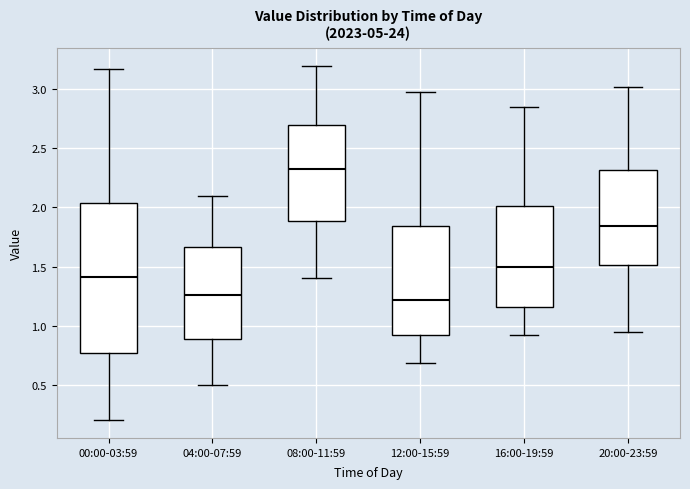

Where is the lower edge of the box for 12:00-15:59 on the y-axis? The values are not printed on the chart, so give them approximately, as read against the axis.

0.90